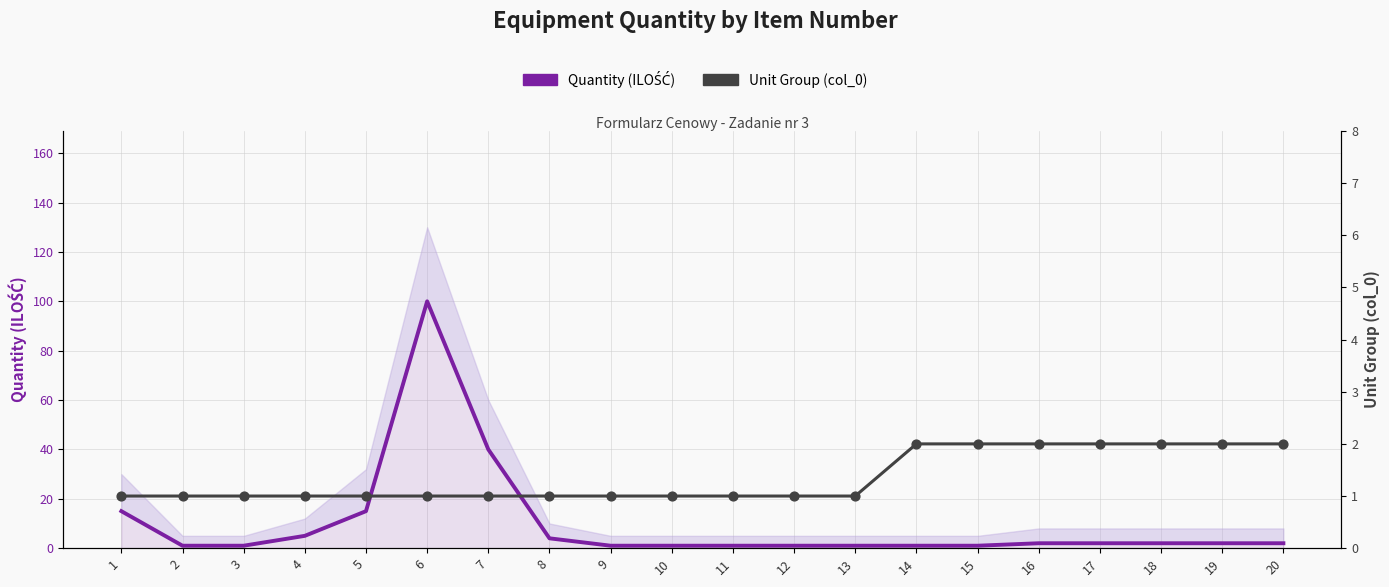

Which series has the largest total across all categories?

Quantity (ILOŚĆ)